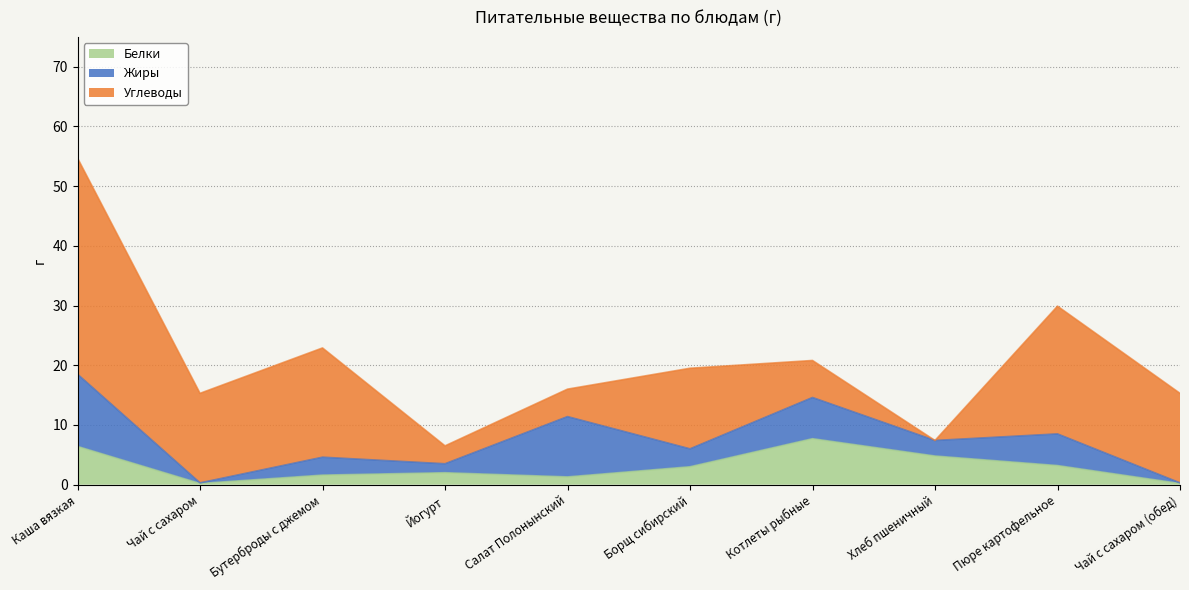

How many data points in Белки are above 3?

4